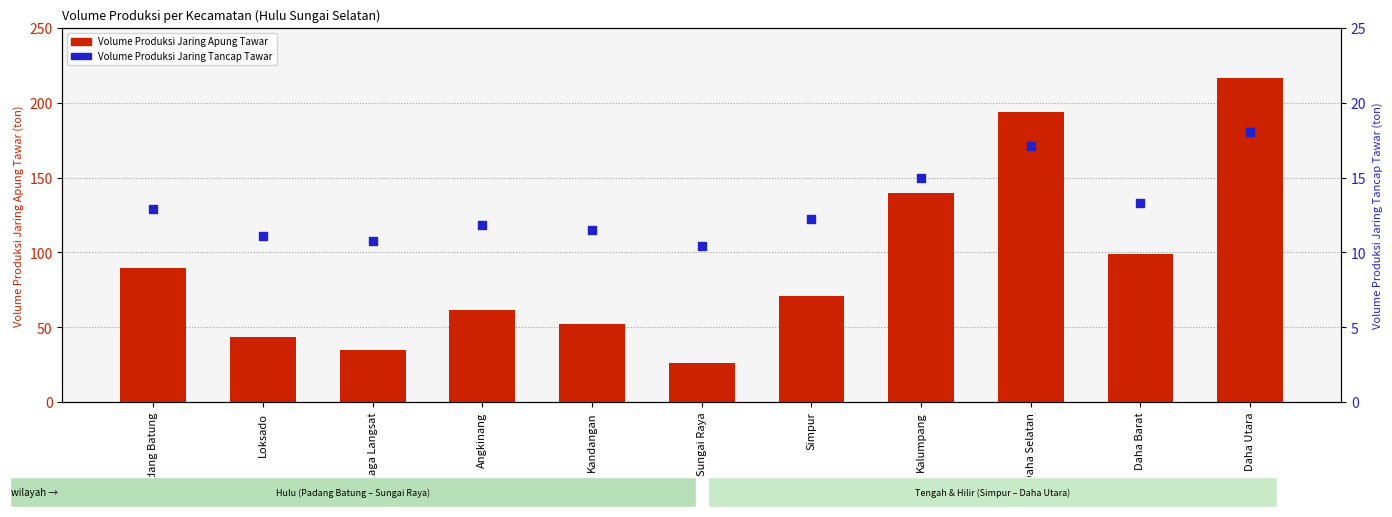

At how many categories does at least one series exceed 137?

3